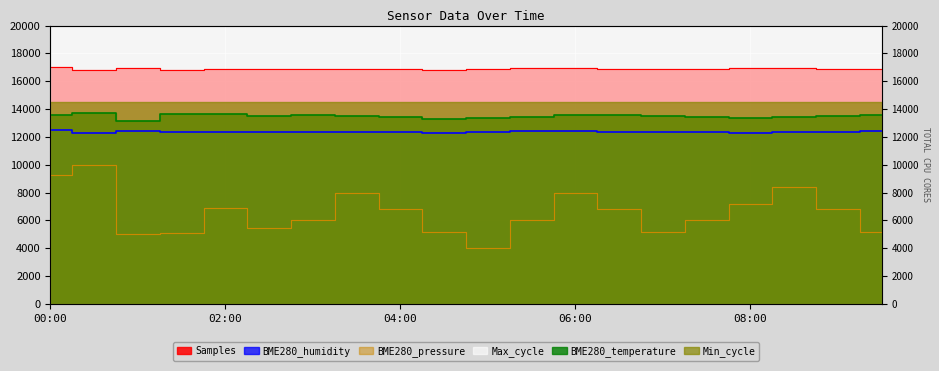

True or false: BME280_temperature and Samples cross at least once.

False